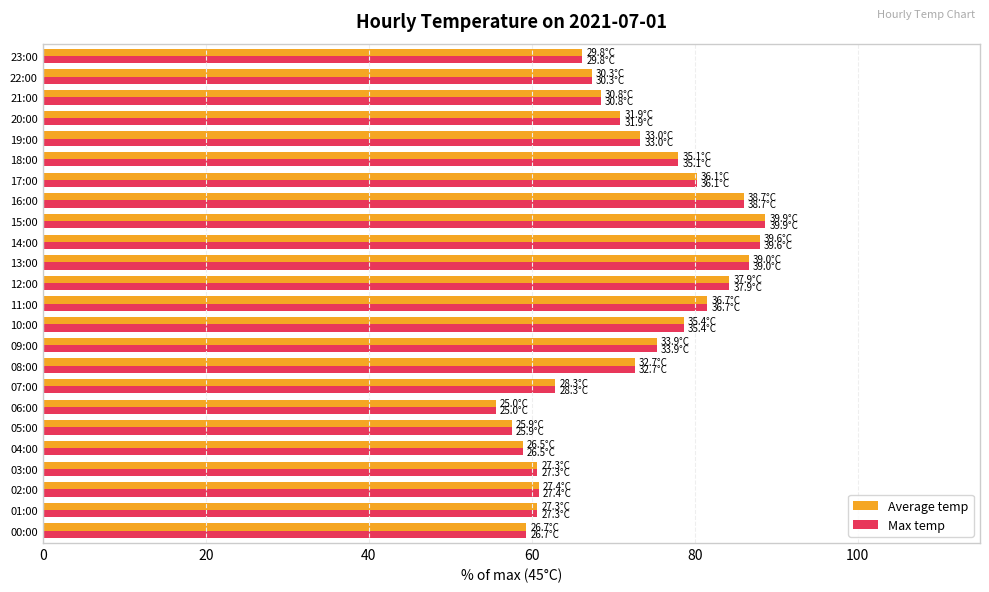

Which category has the lowest value in the Average temp series?

06:00